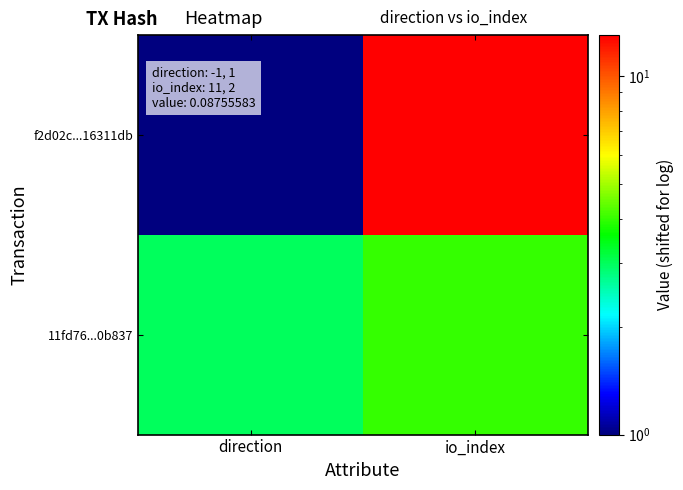

Reading right to left, transcribe all the data shown in this chart.

f2d02c...16311db: io_index=13	direction=1
11fd76...0b837: io_index=4	direction=3